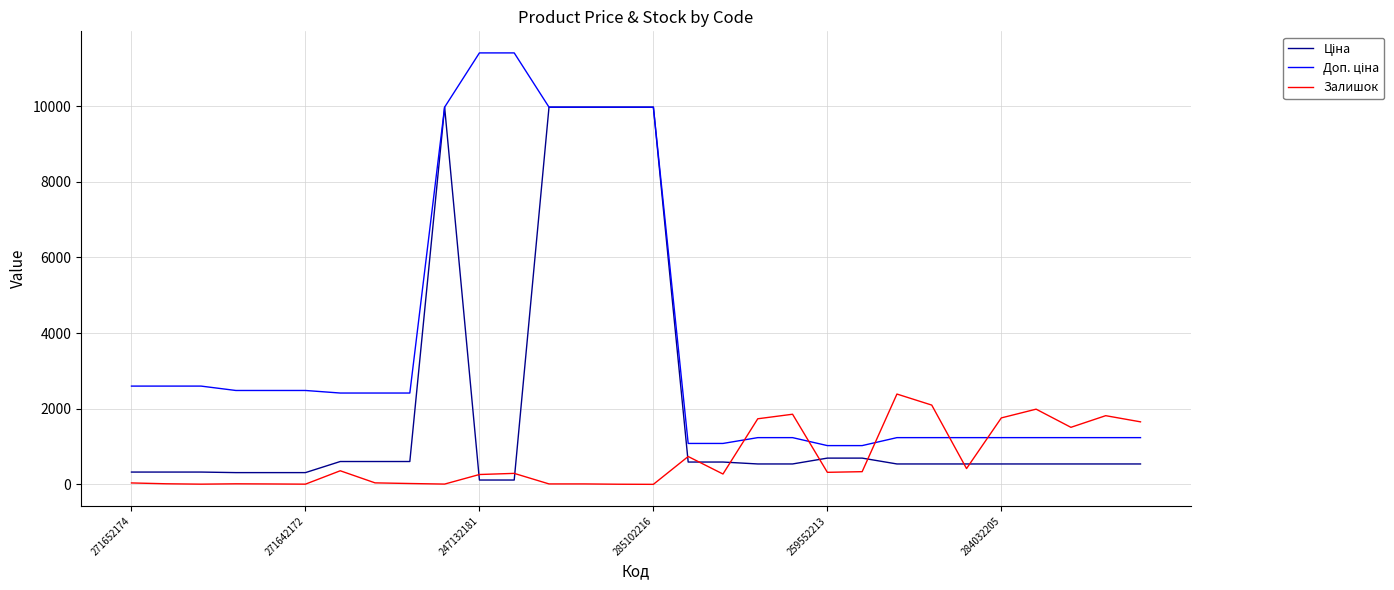

How many categories are shown in the chart?

30